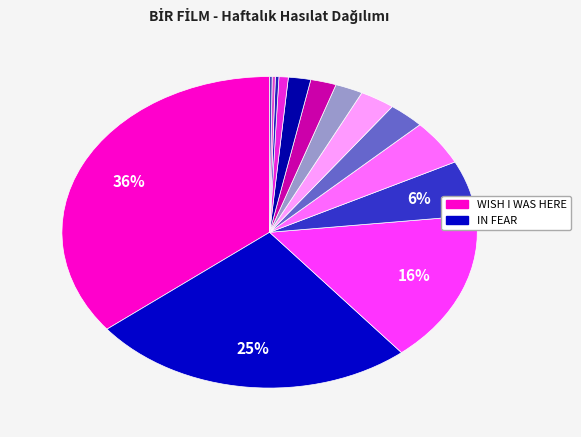

How many slices are in this pie chart?

14